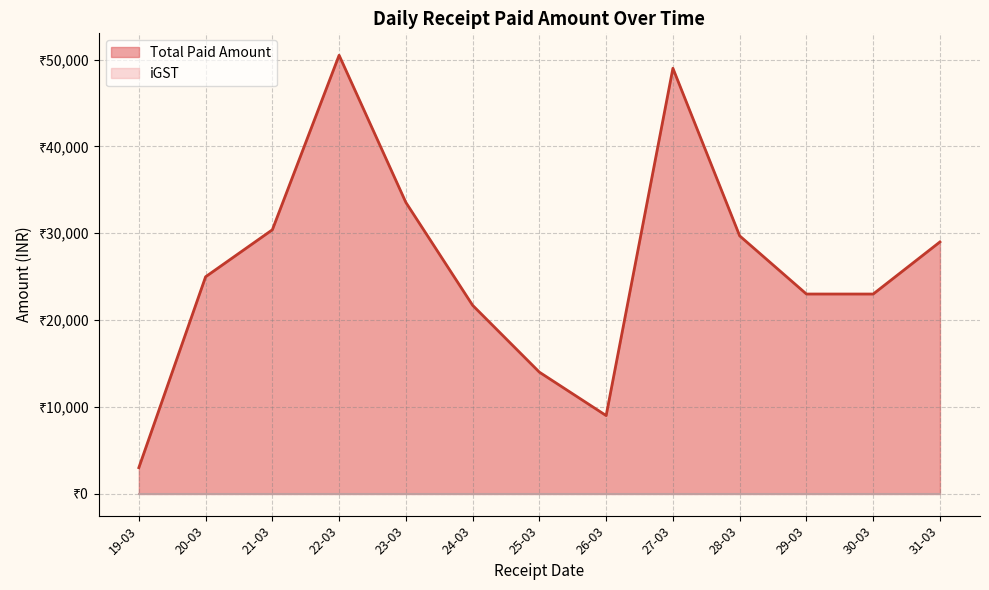

What are all the series names shown in the legend?

Total Paid Amount, iGST